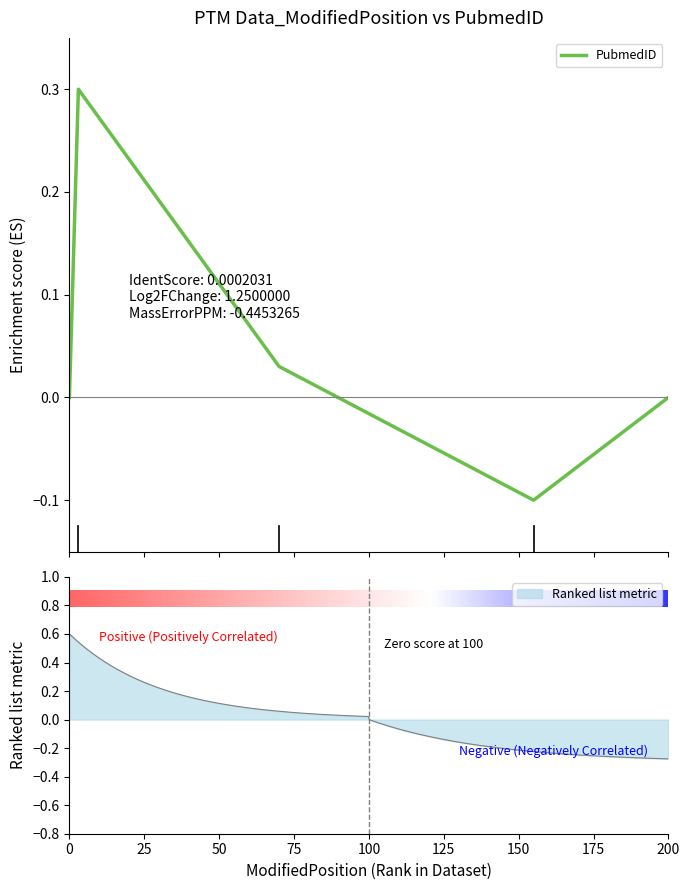

Are the bars grouped side by side (vs. stacked)?

No